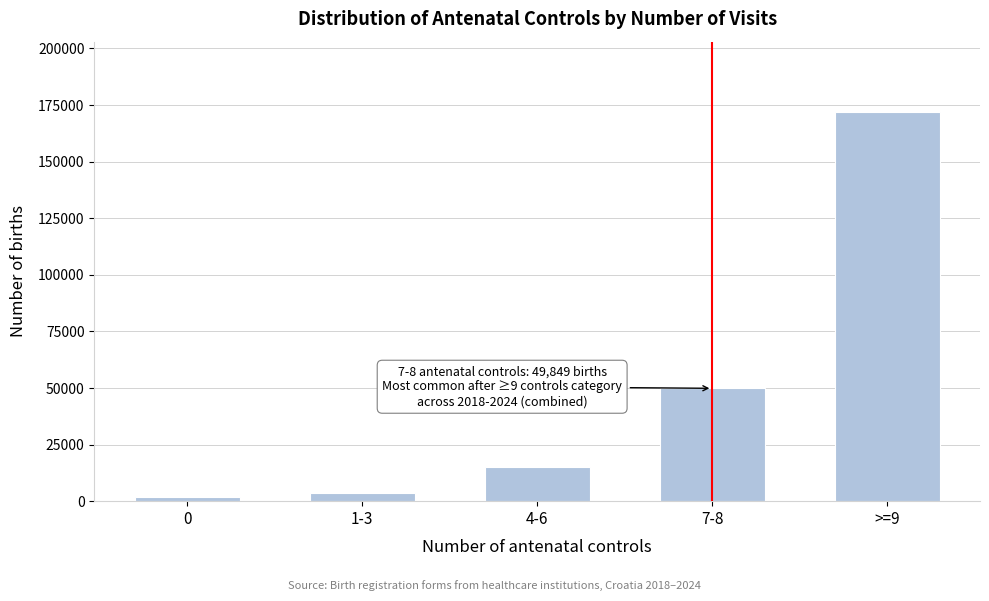

Reading right to left, what are all the values shown in this chart?

172059	49849	15170	3739	1740